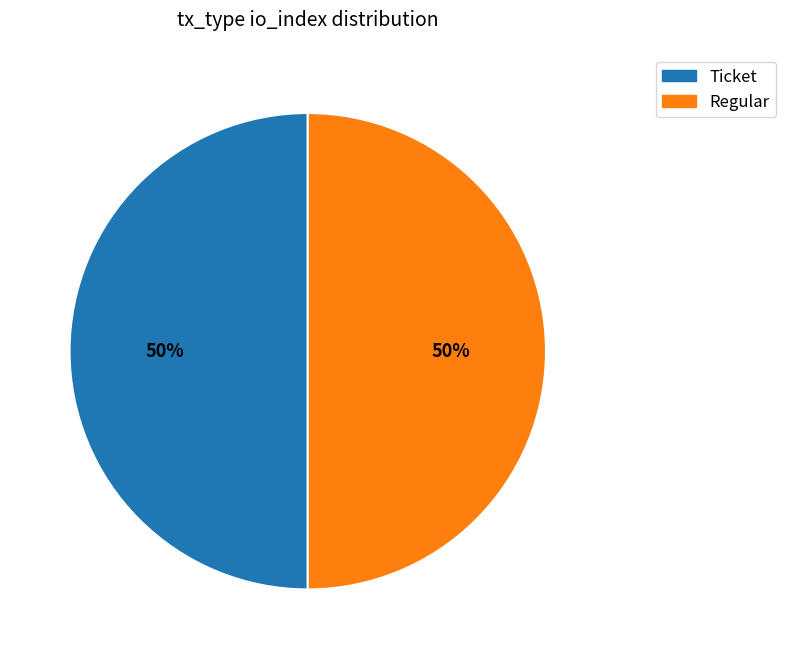

The Ticket slice represents 50% of the pie. True or false?

True